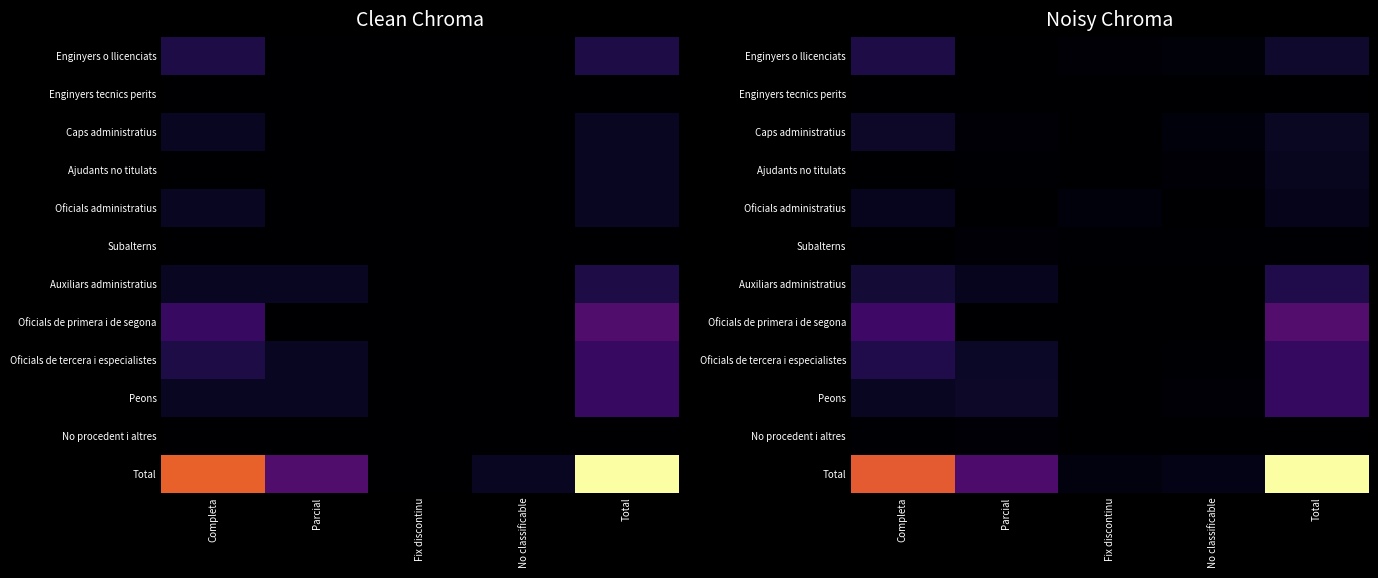

How many categories are shown in the chart?

5